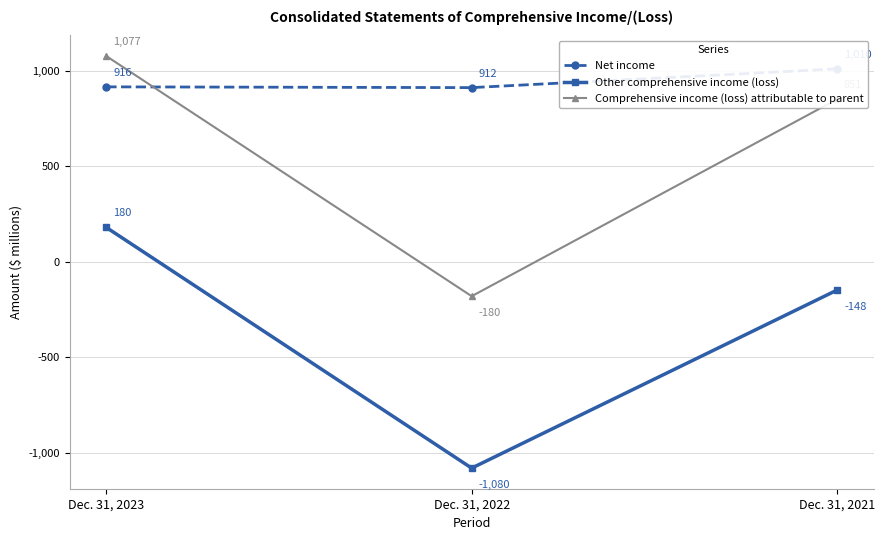

What is the minimum value for Other comprehensive income (loss)?

-1080